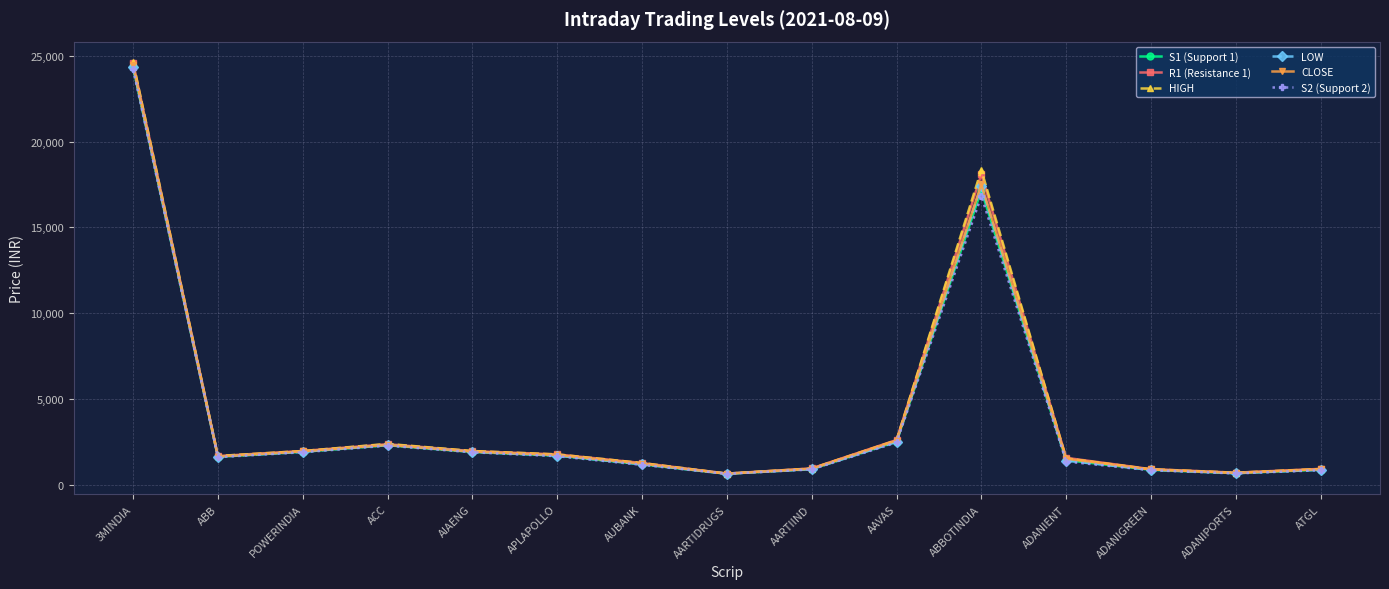

At which label is LOW closest to 12507?

ABBOTINDIA